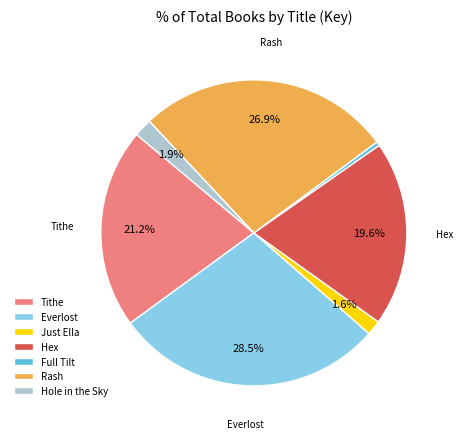

What is the largest slice in the pie chart?

Everlost